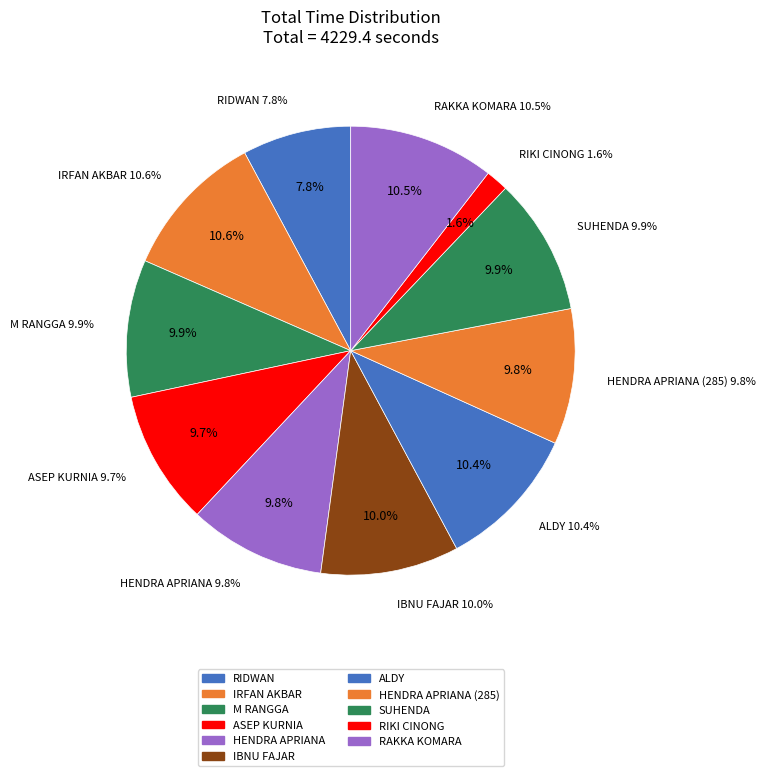

Count the number of slices in the pie.

11